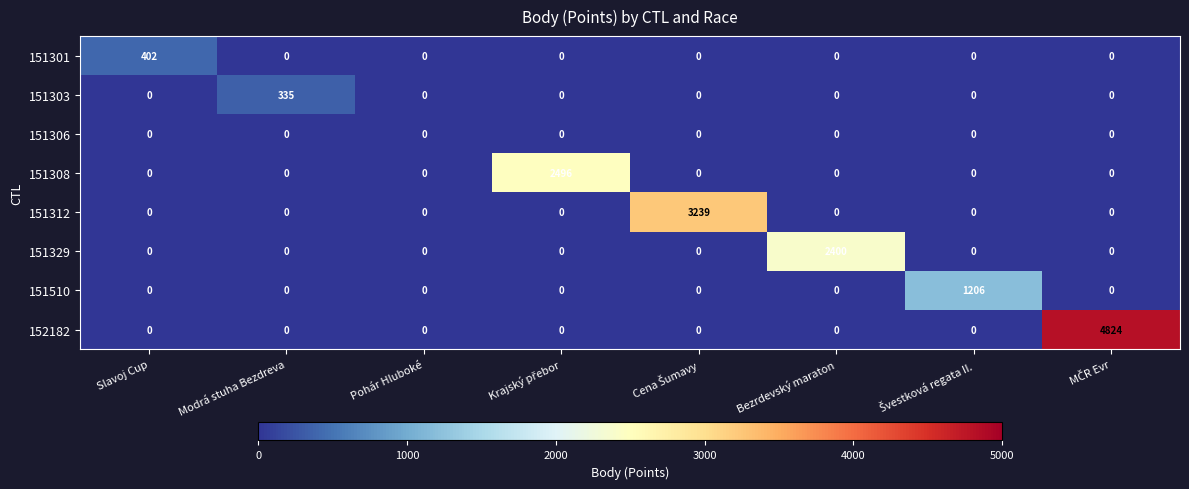

Is it true that 151301 equals -161 at Pohár Hluboké?

False